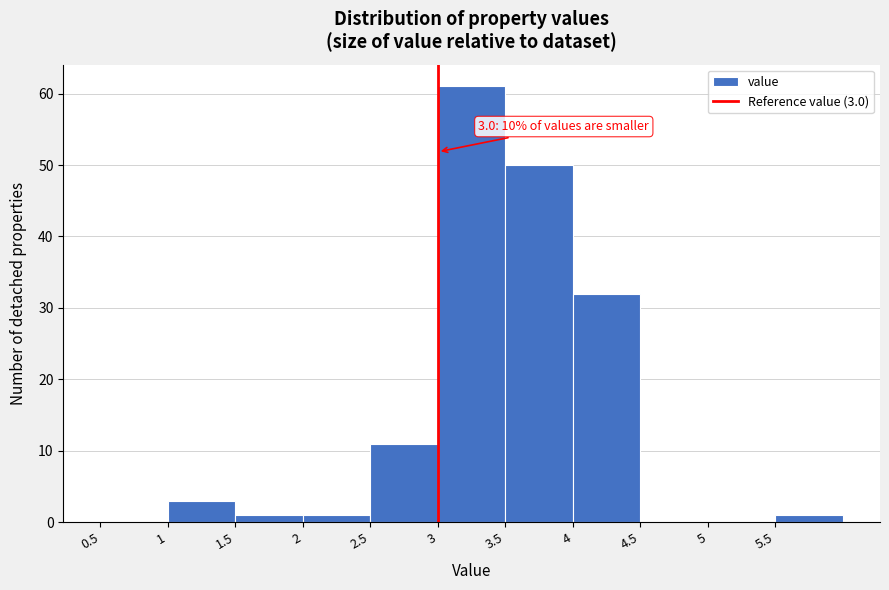

Over which range of the x-axis is the bar tallest?

3.0 to 3.5